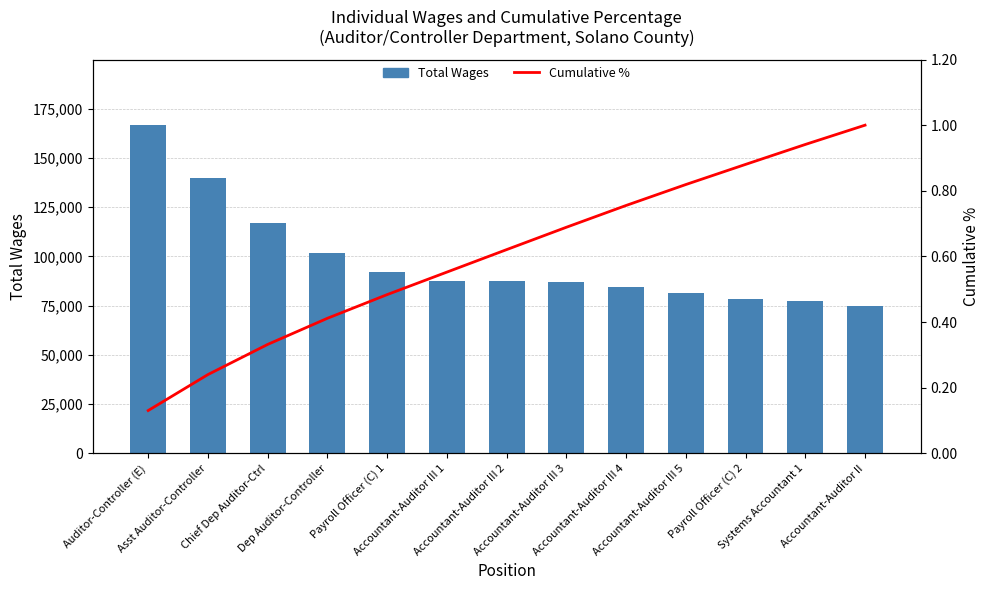

What is the approximate value of Total Wages at Accountant-Auditor III 3?

86801